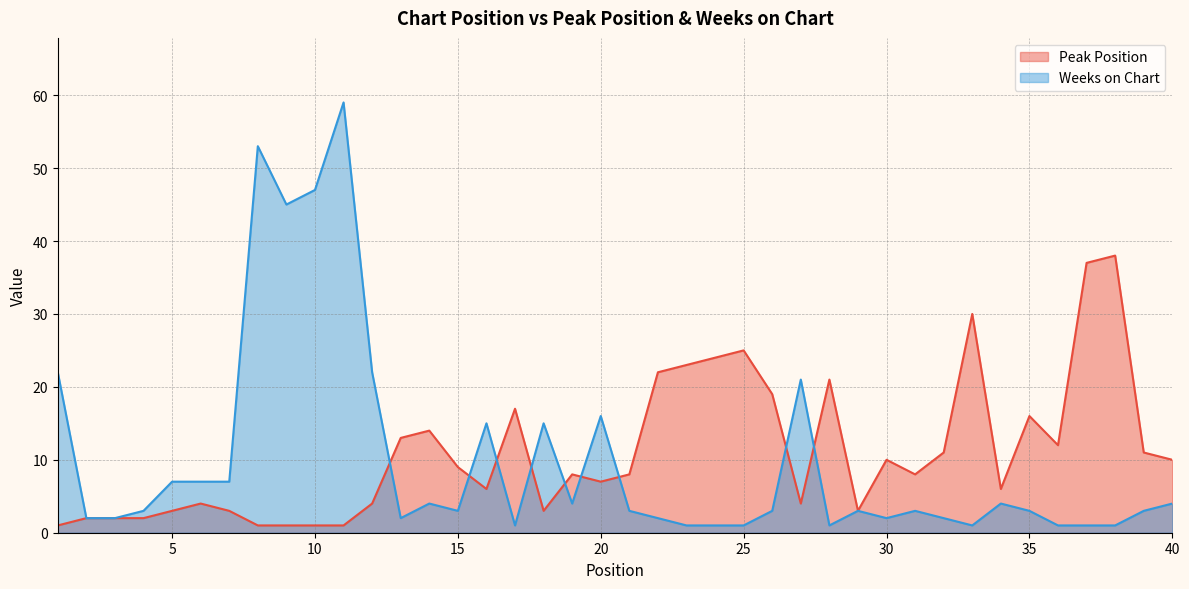

Is the value of Peak Position at 36 greater than the value of Weeks on Chart at 38?

Yes